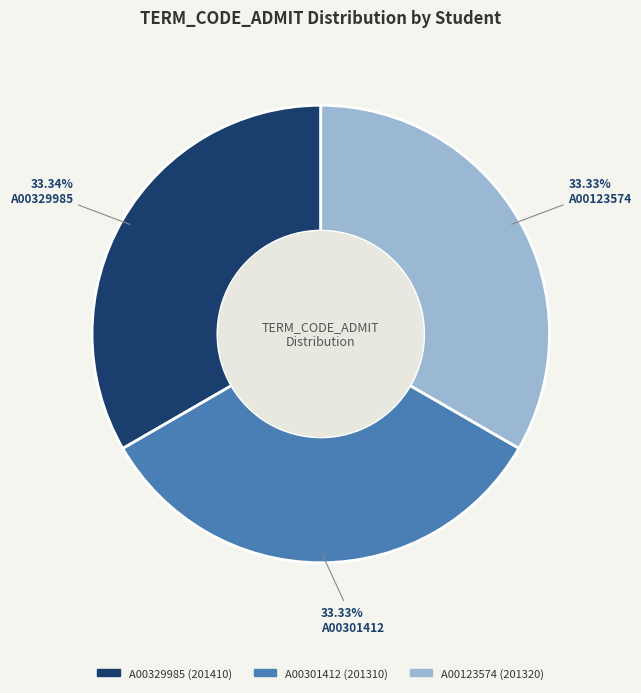

What percentage do A00329985 and A00301412 together represent?

66.7%